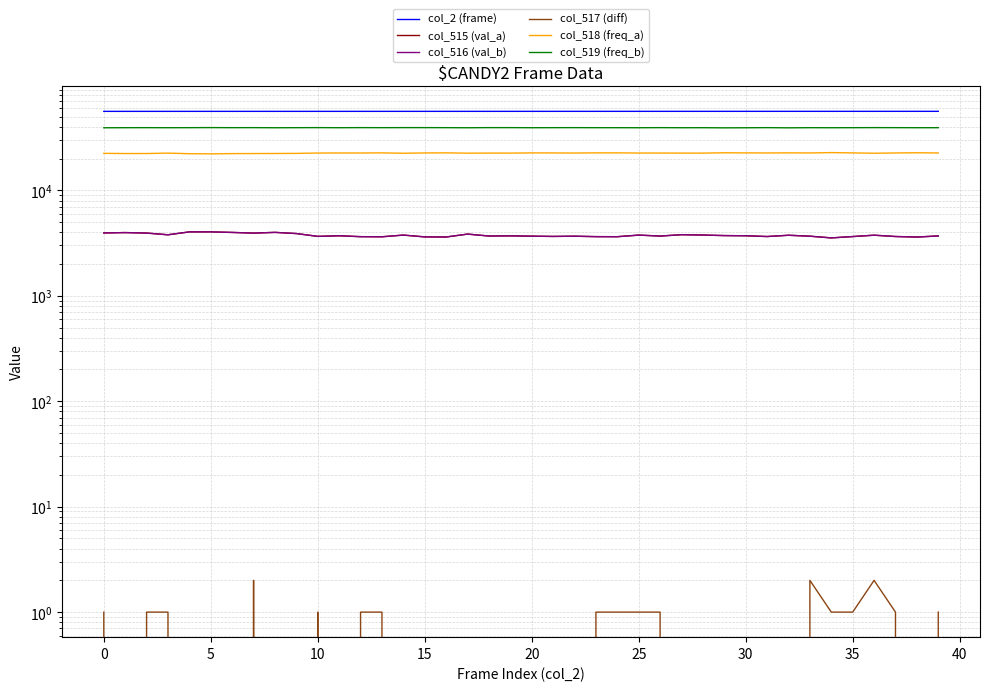

The value of col_518 (freq_a) at 22 is 22572. True or false?

True